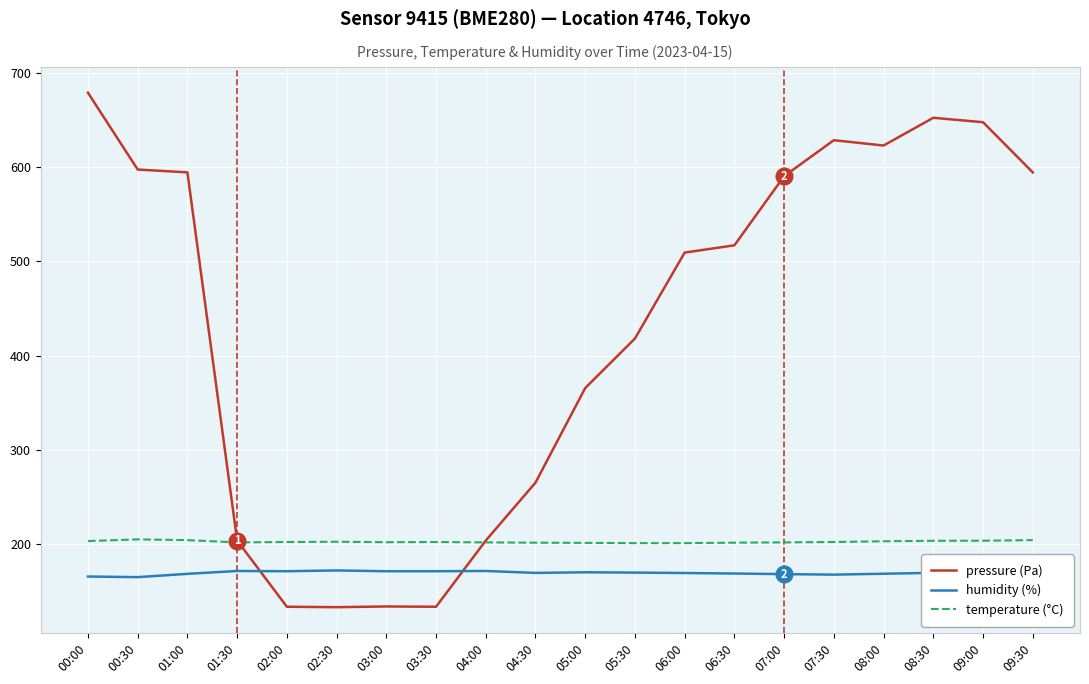

Which series changed the most between 01:00 and 04:30?

pressure (Pa)